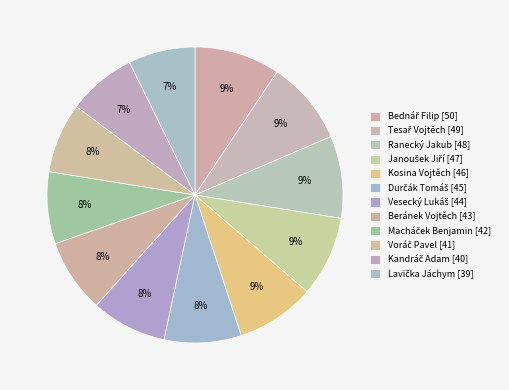

How many slices are in this pie chart?

12